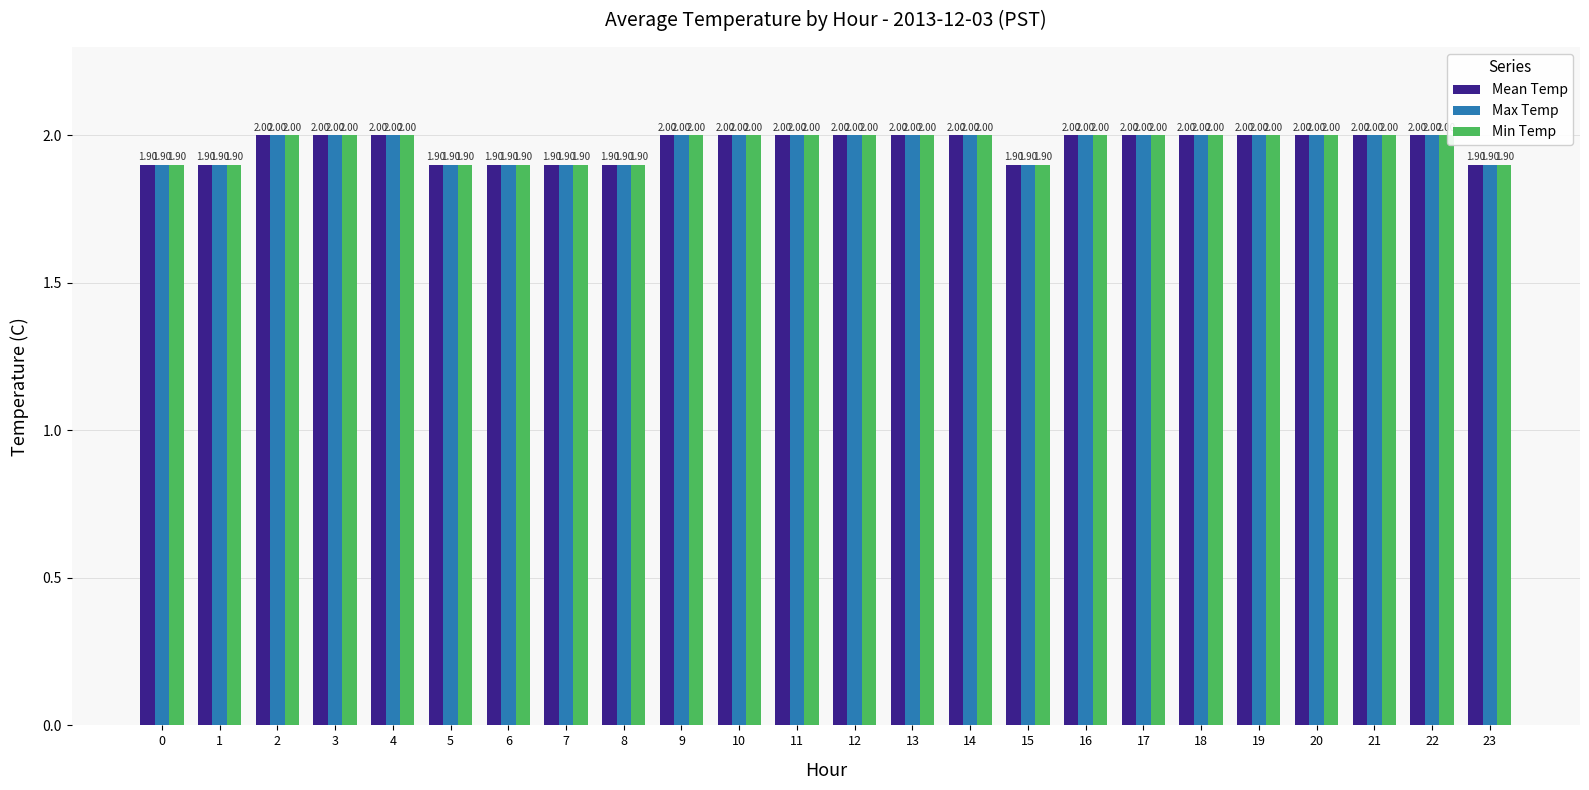

What are all the series names shown in the legend?

Mean Temp, Max Temp, Min Temp